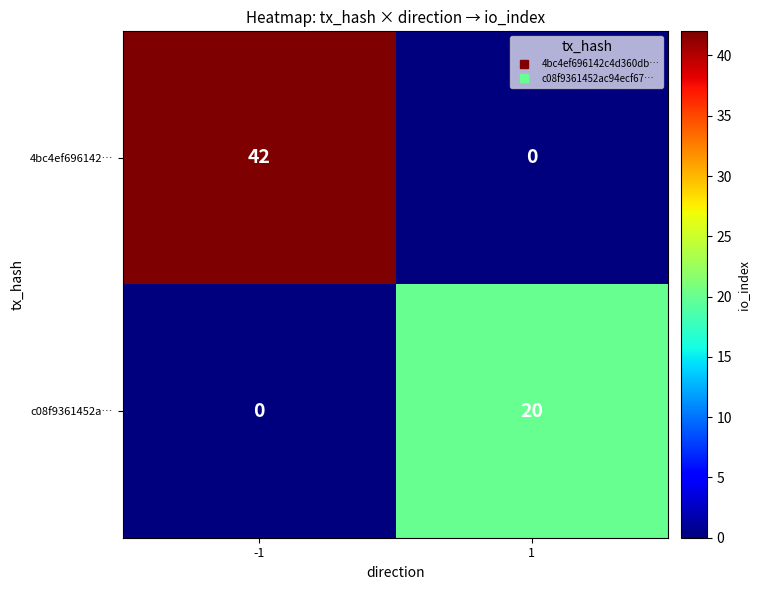

Which series changed the most between -1 and 1?

4bc4ef696142…